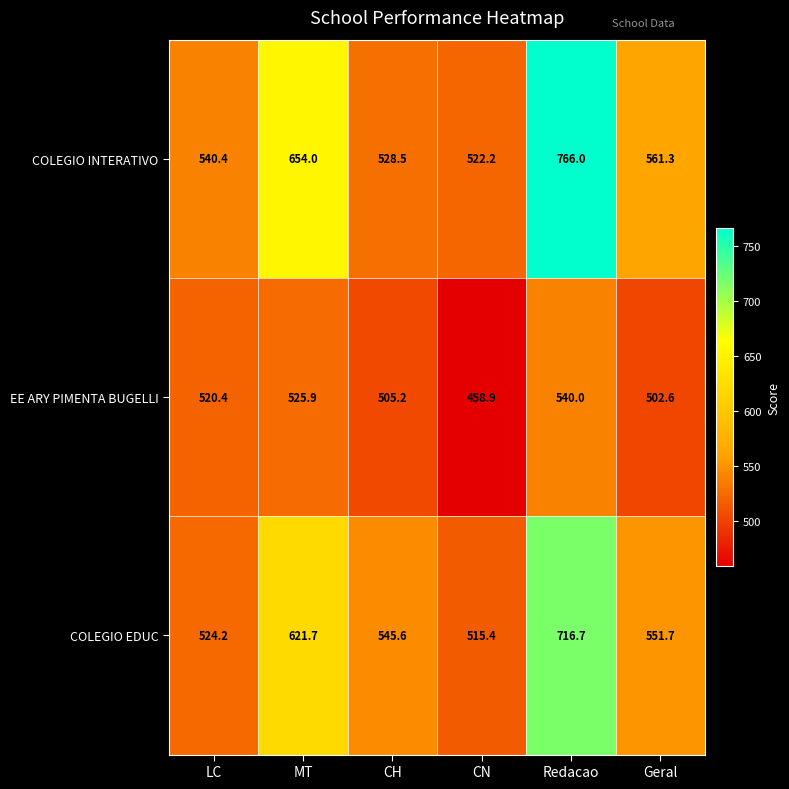

What value does the COLEGIO INTERATIVO series have at LC?

540.4